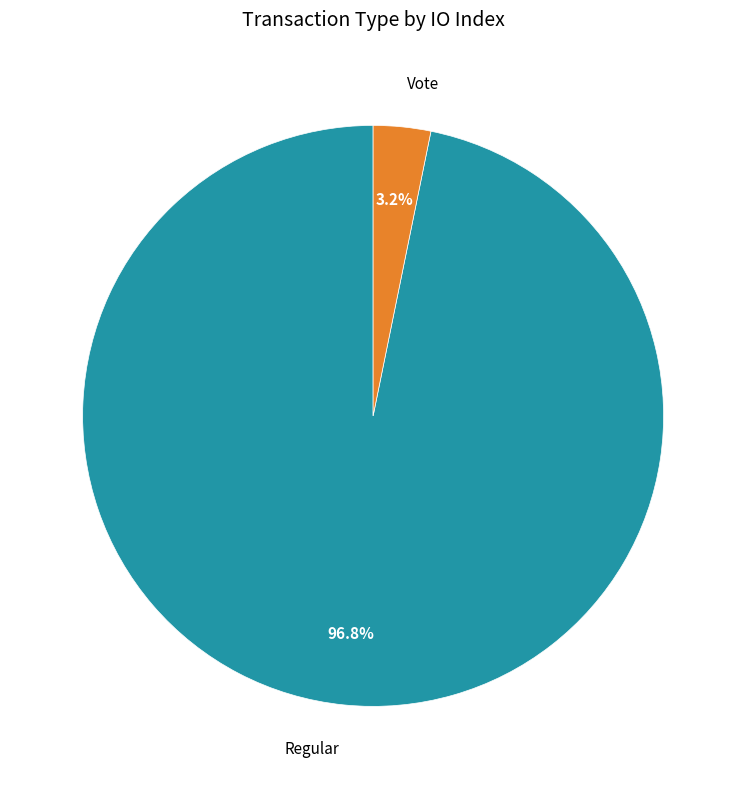

How many segments does this pie chart have?

2